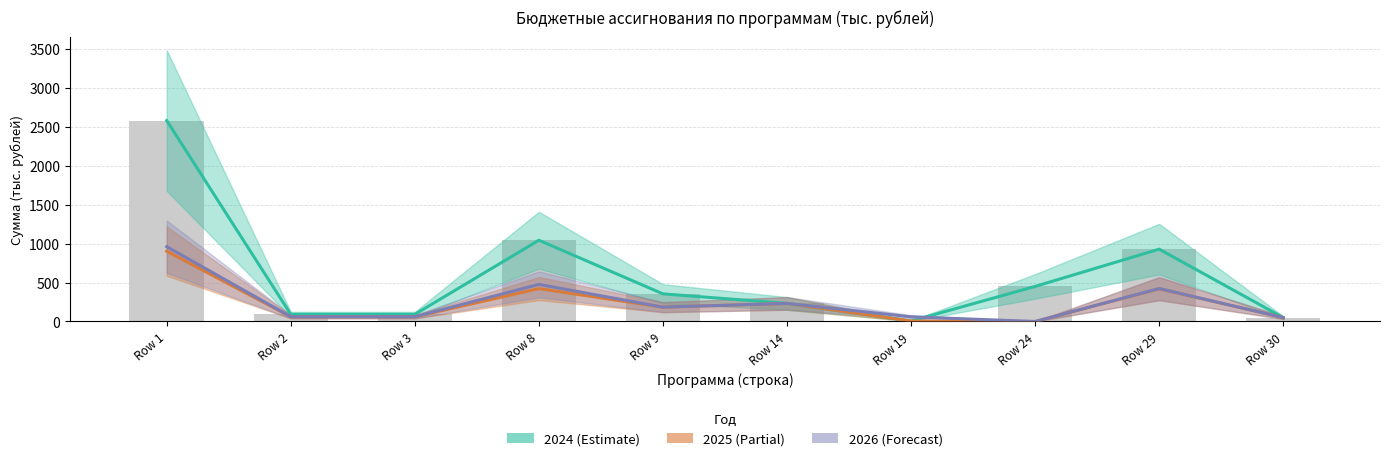

What is the highest value of the 2026 series?

960.1